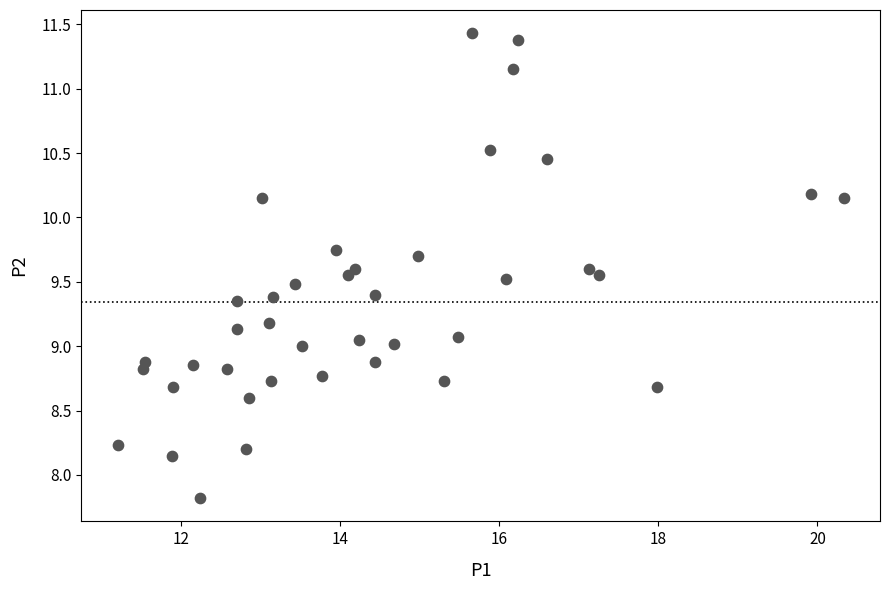

What is the range of Y values (max minus min)?

3.6